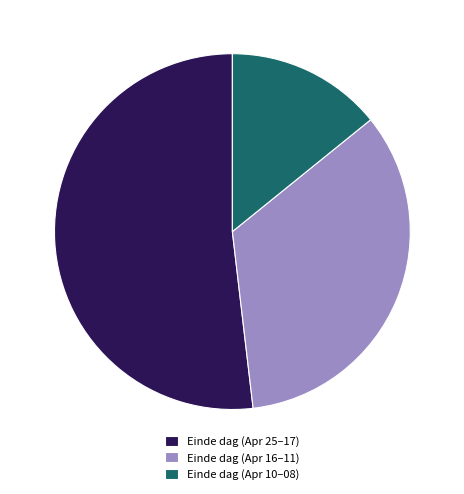

Which slice is the smallest?

Einde dag (Apr 10–08)